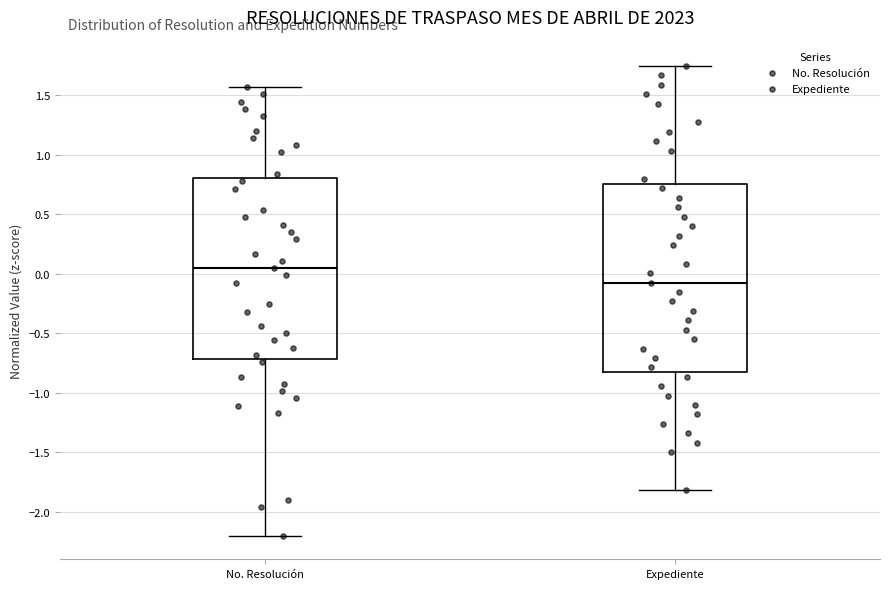

Which box has the lowest median line?

Expediente